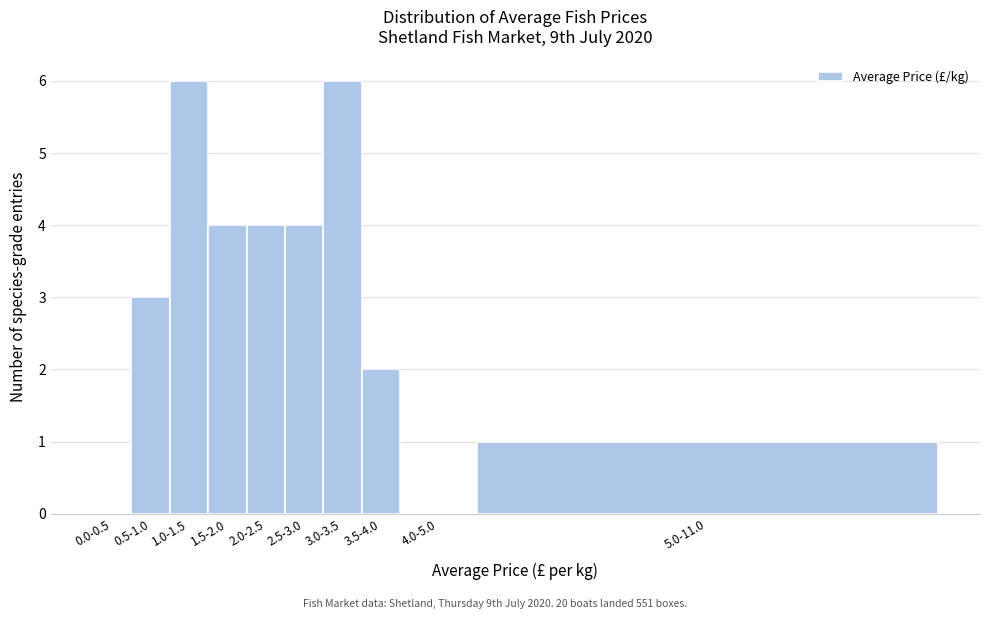

Reading right to left, transcribe all the data shown in this chart.

5.0-11.0=1	4.0-5.0=0	3.5-4.0=2	3.0-3.5=6	2.5-3.0=4	2.0-2.5=4	1.5-2.0=4	1.0-1.5=6	0.5-1.0=3	0.0-0.5=0